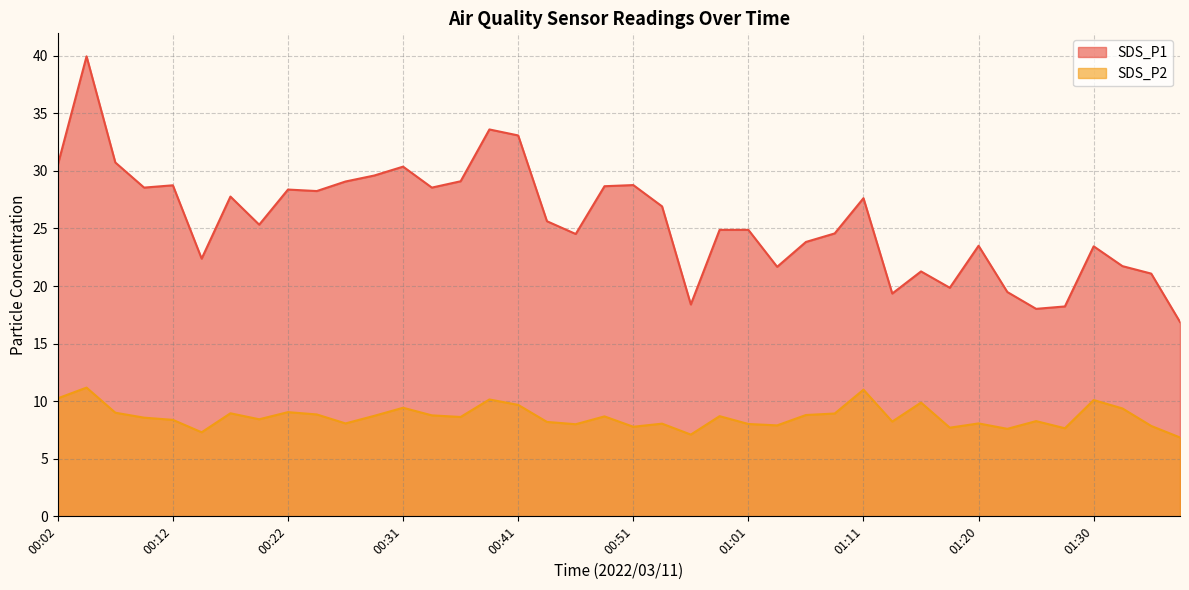

What is the label of the 23rd point from the right?

00:44